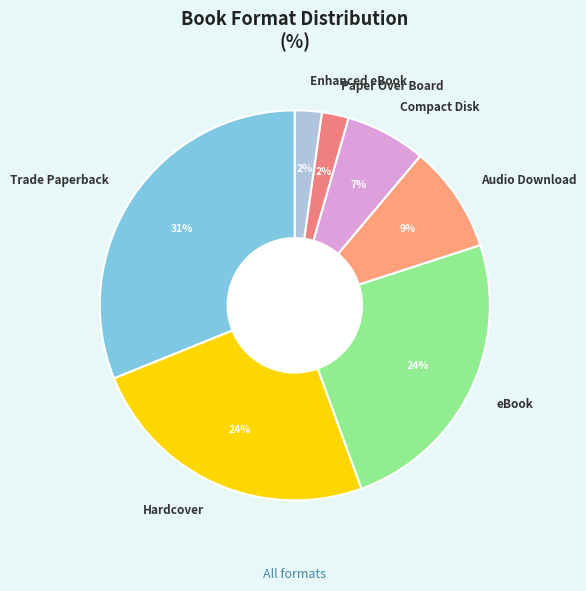

Does Compact Disk represent more than half of the total?

No